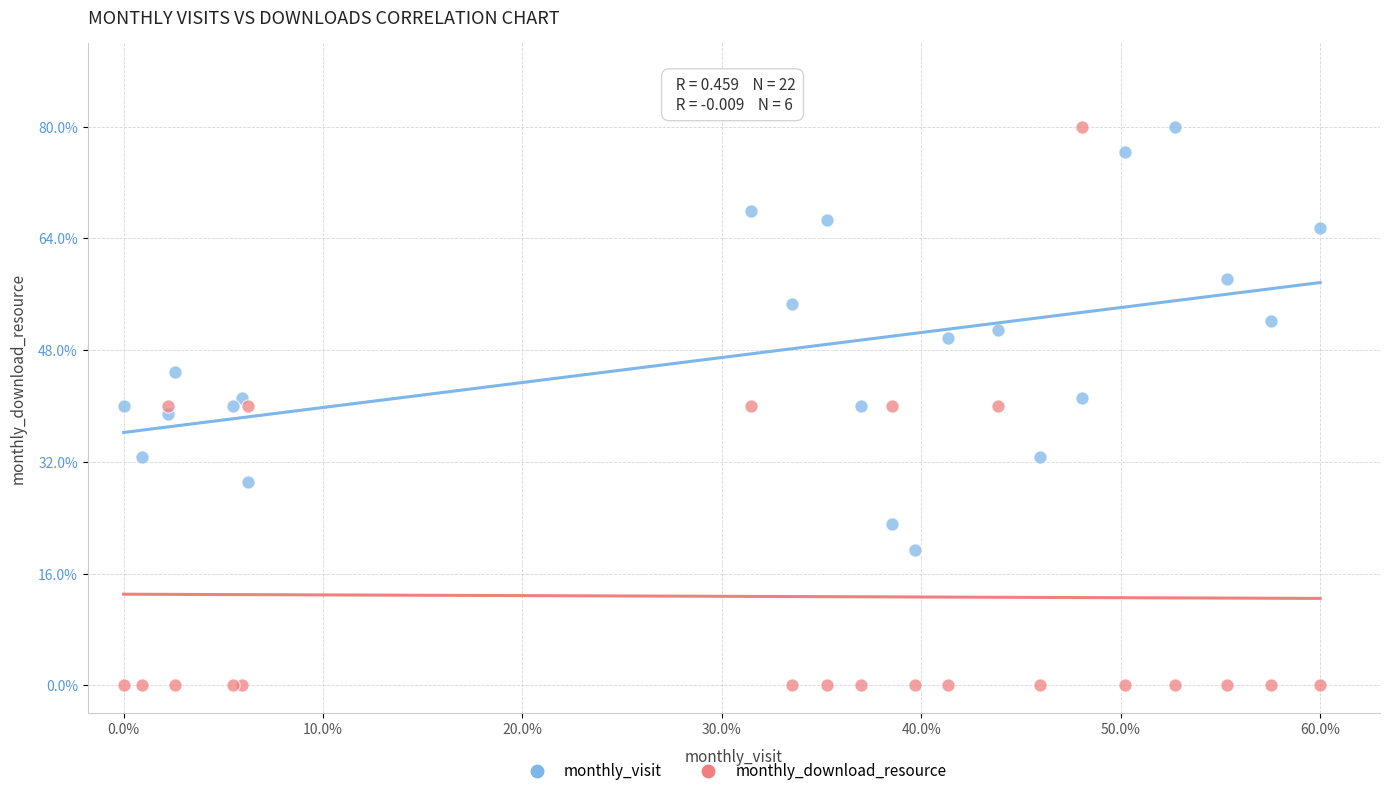

What are all the series names shown in the legend?

monthly_visit, monthly_download_resource